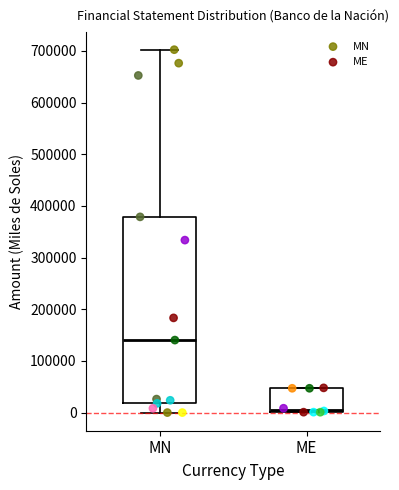

Which box is the tallest, from its lower edge to its upper edge?

MN